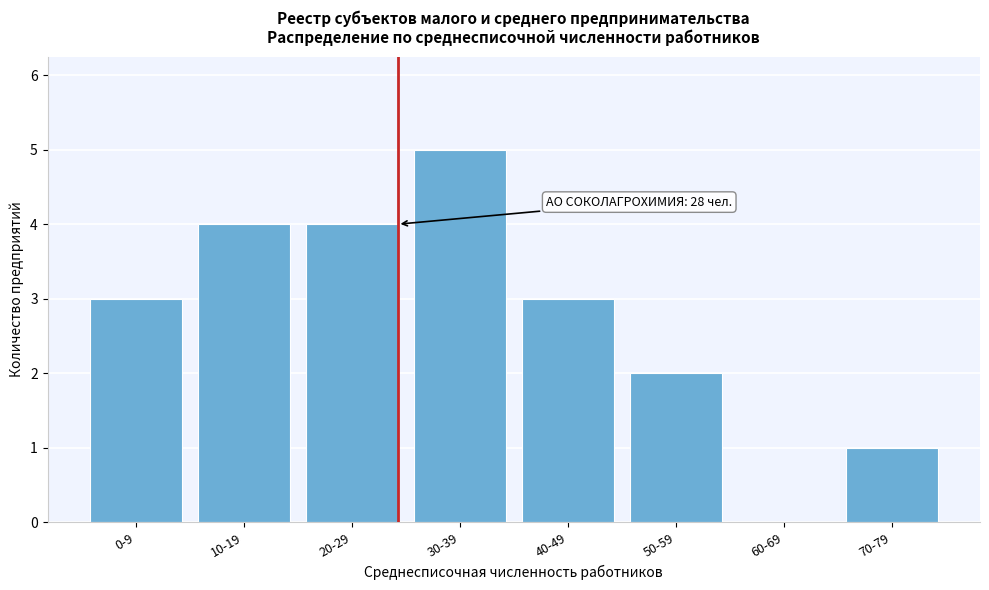

Reading left to right, extract all data points from this chart.

0-9=3	10-19=4	20-29=4	30-39=5	40-49=3	50-59=2	60-69=0	70-79=1